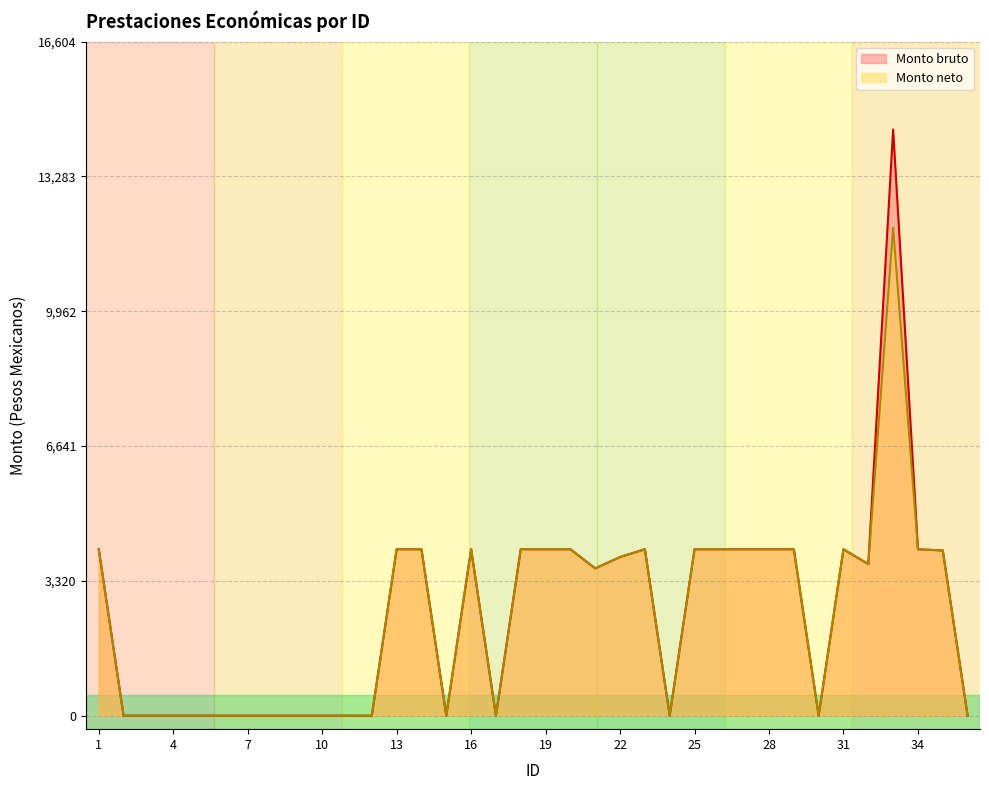

Reading left to right, transcribe all the data shown in this chart.

Monto bruto: 4099.8	0.0	0.0	0.0	0.0	0.0	0.0	0.0	0.0	0.0	0.0	0.0	4099.8	4099.8	0.0	4099.8	0.0	4099.8	4099.8	4099.8	3628.1	3907.2	4099.8	0.0	4099.8	4099.8	4099.8	4099.8	4099.8	0.0	4099.8	3732.8	14438.3	4099.8	4069.3	0.0
Monto neto: 4099.8	0.0	0.0	0.0	0.0	0.0	0.0	0.0	0.0	0.0	0.0	0.0	4099.8	4099.8	0.0	4099.8	0.0	4099.8	4099.8	4099.8	3628.1	3907.2	4099.8	0.0	4099.8	4099.8	4099.8	4099.8	4099.8	0.0	4099.8	3732.8	12019.0	4099.8	4069.3	0.0